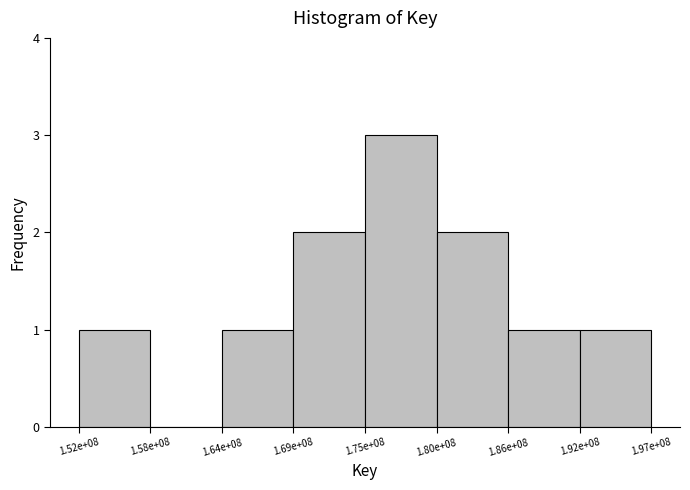

Reading left to right, what are all the values shown in this chart?

1.52e+08=1	1.58e+08=0	1.64e+08=1	1.69e+08=2	1.75e+08=3	1.80e+08=2	1.86e+08=1	1.92e+08=1